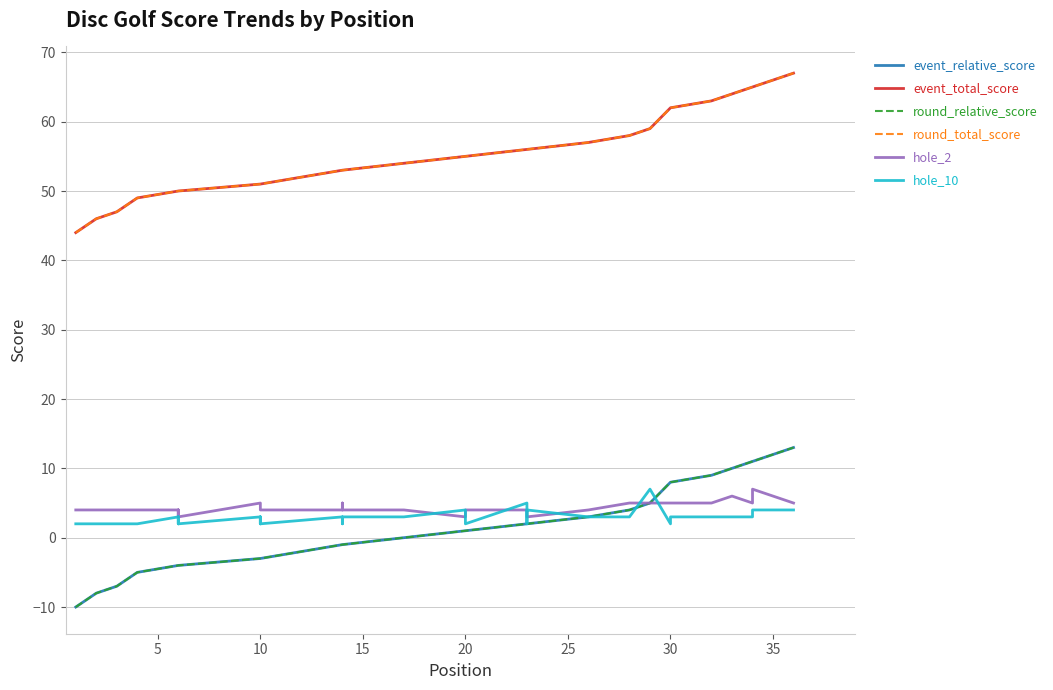

True or false: round_total_score and event_relative_score cross at least once.

False